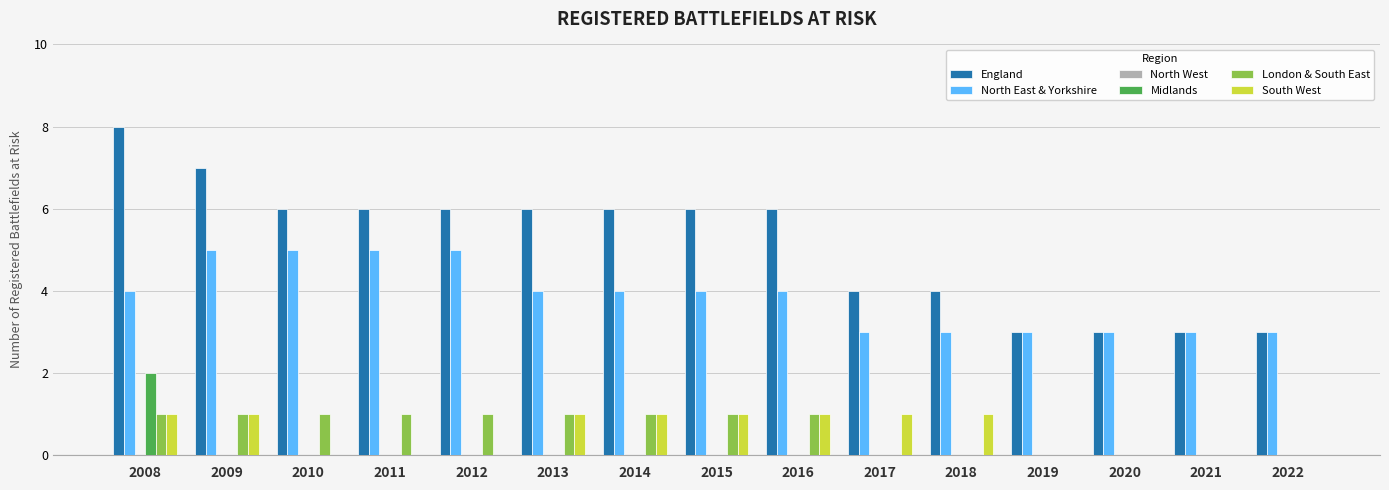

What is the sum of all London & South East values?

9